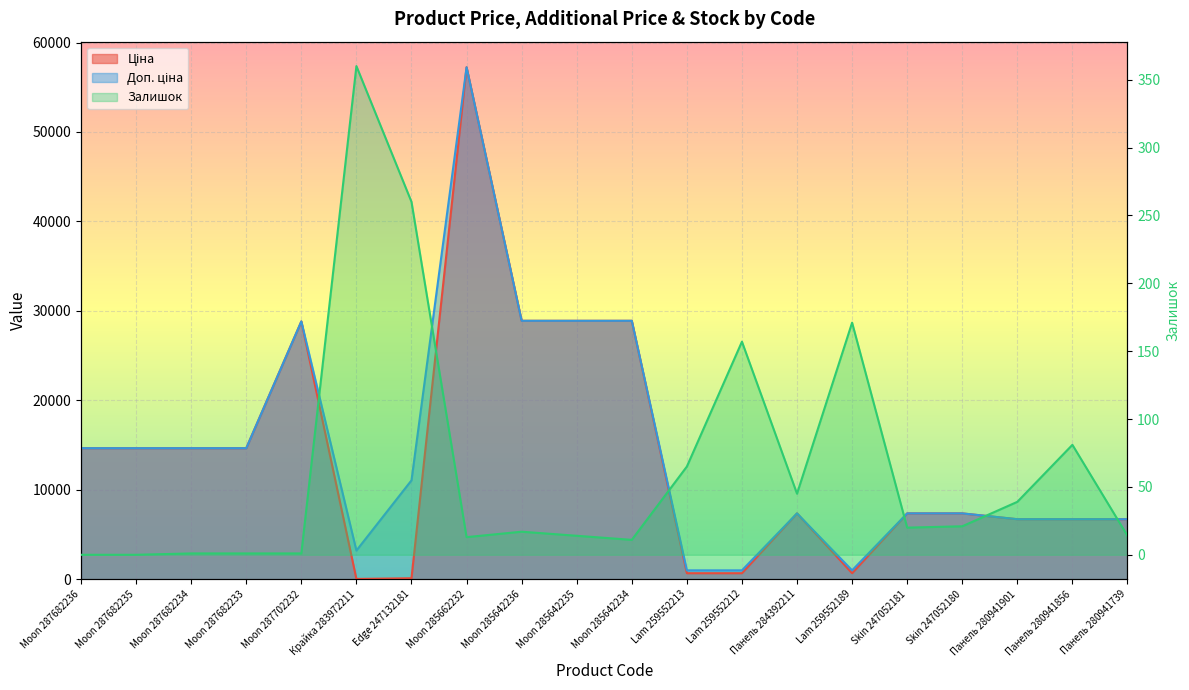

How many interior local peaks does the Залишок series have?

5